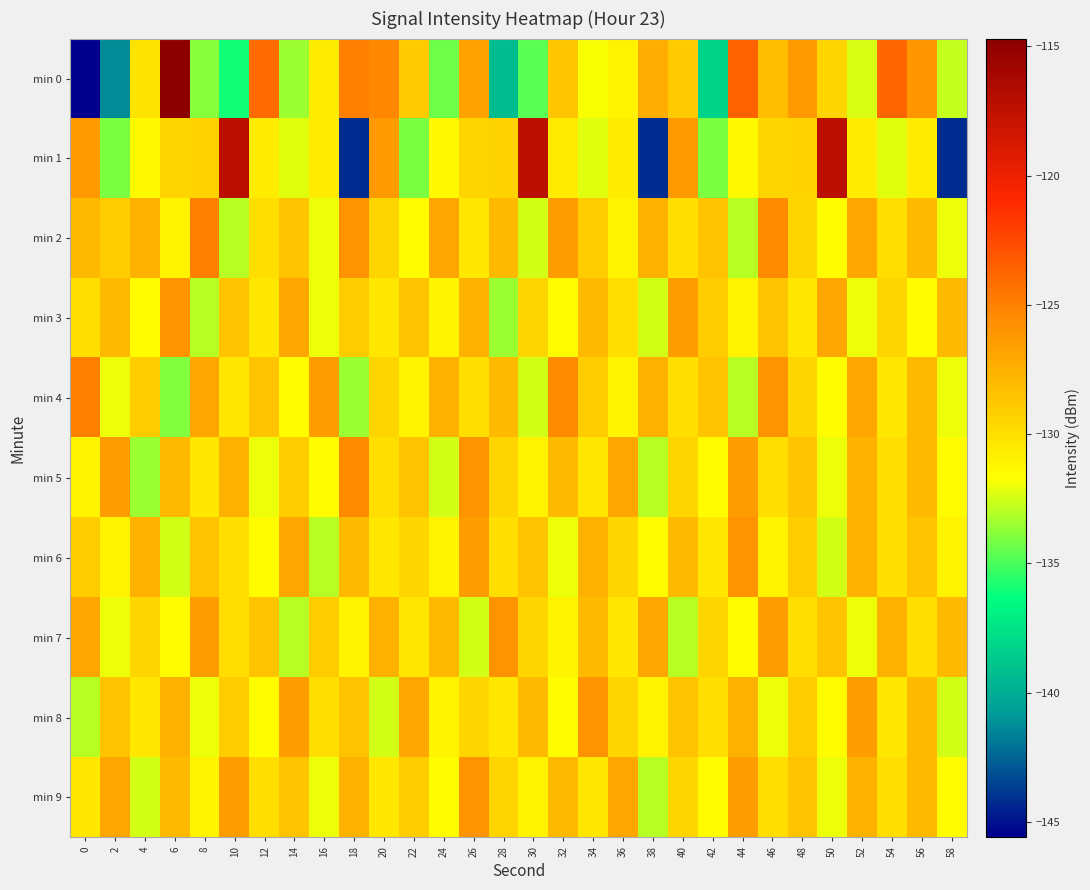

What is the spread (max minus min) of values at 6?

19.3